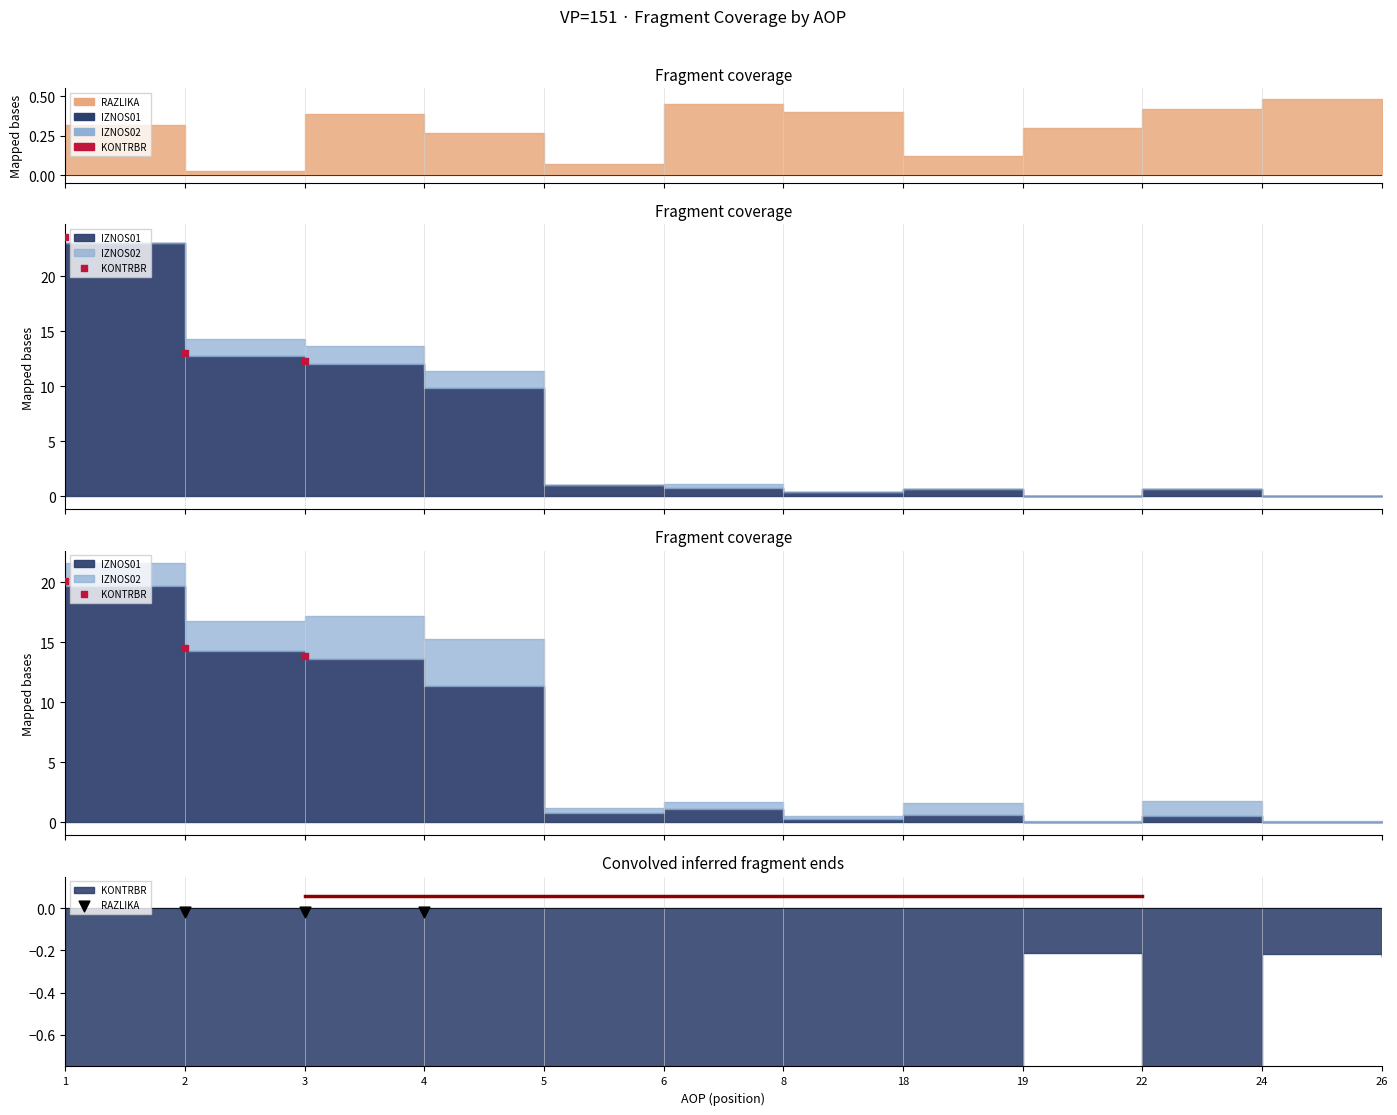

Is the value of KONTRBR at 1 greater than the value of RAZLIKA at 1?

Yes